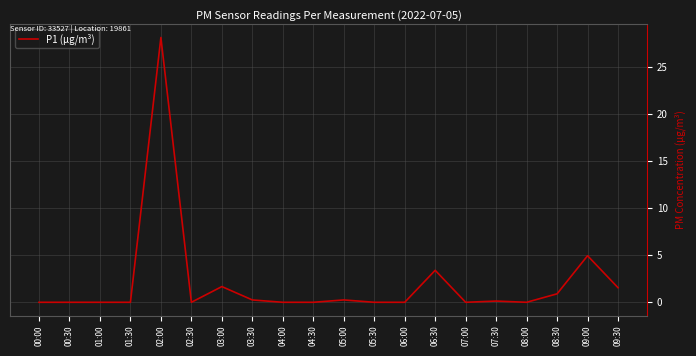

What is the sum of the values at 09:30 and 01:30?

1.6